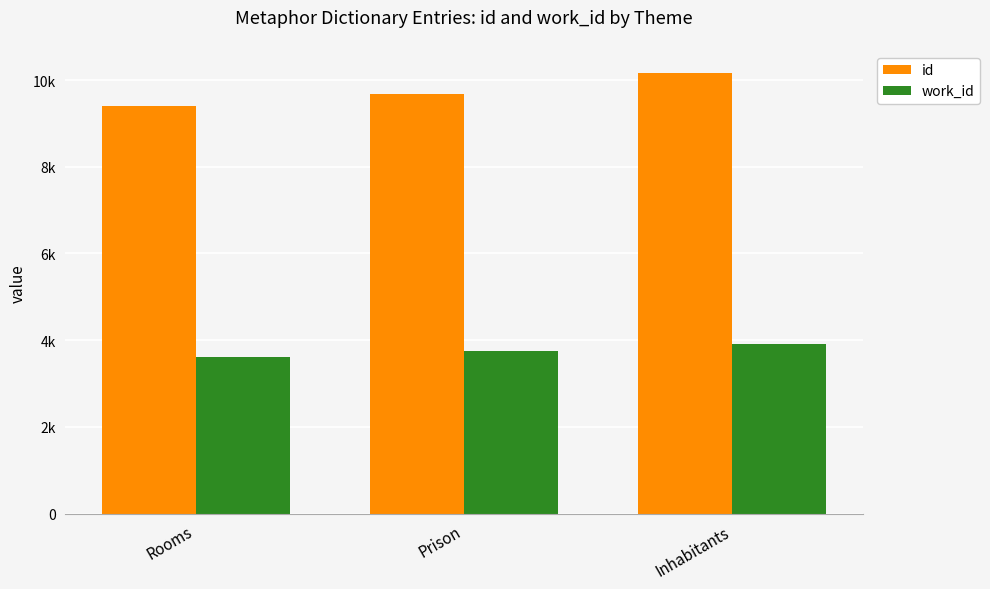

At which label does work_id reach its peak?

Inhabitants